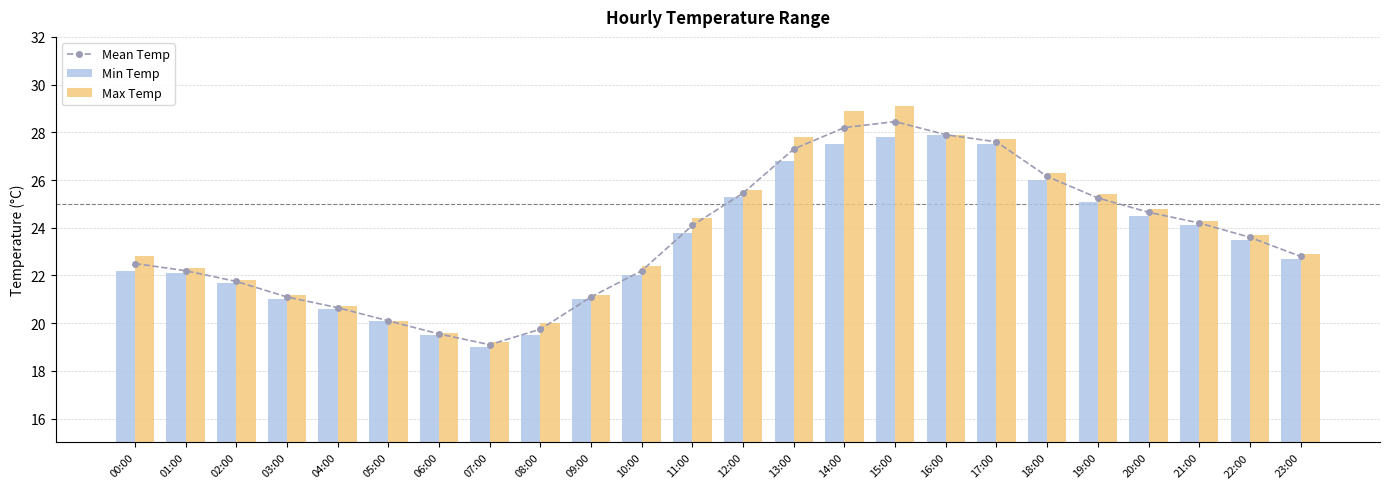

What is the label of the 23rd bar from the right?

01:00